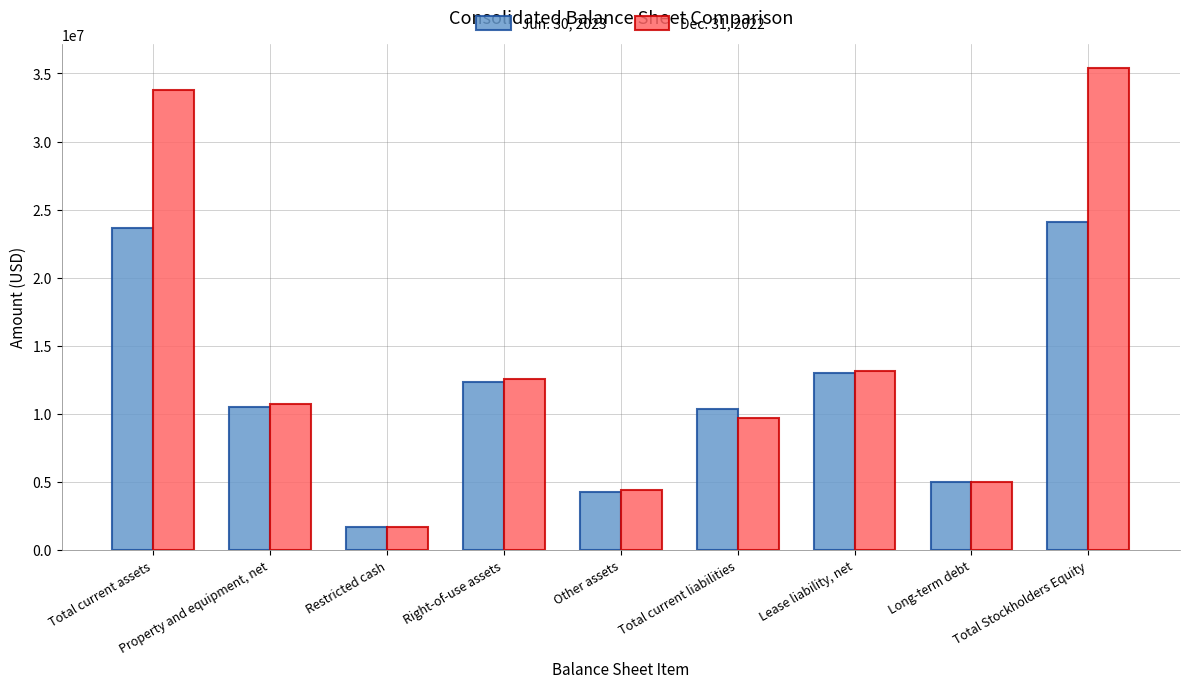

The value of Dec. 31, 2022 at Total current liabilities is 14750643. True or false?

False